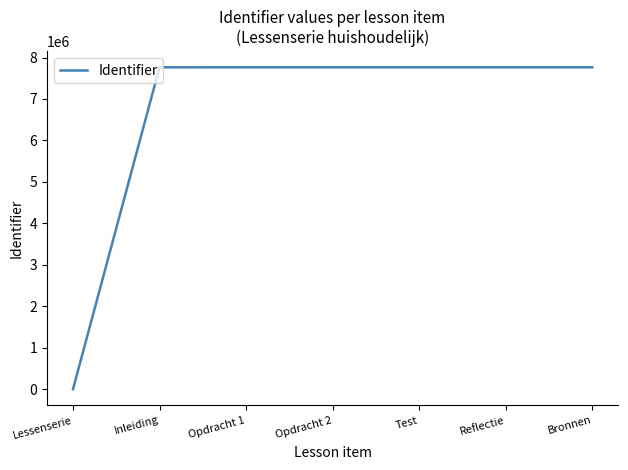

What is the sum of all values?

46586328